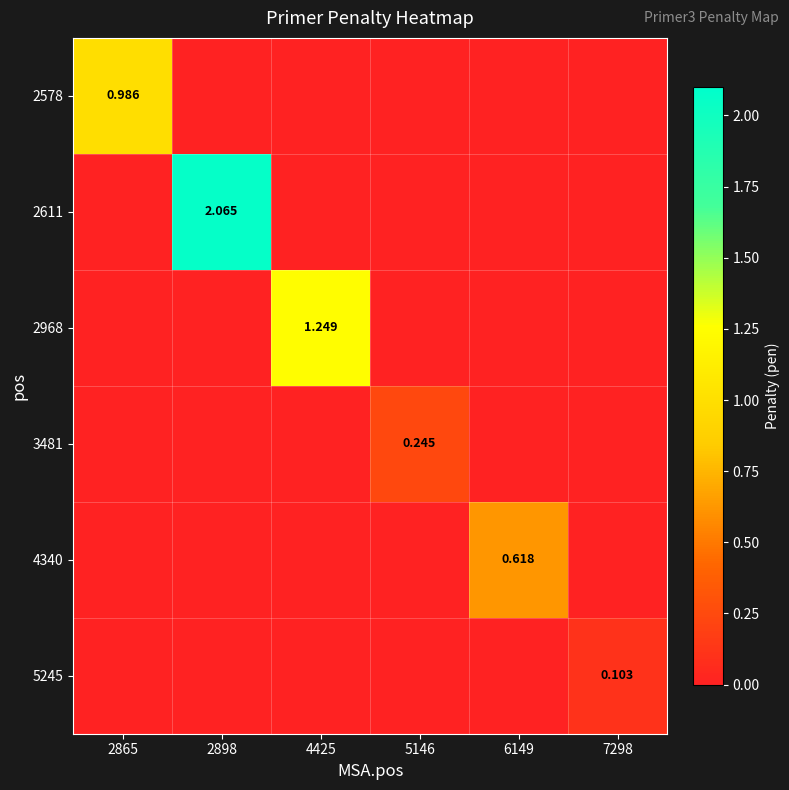

At how many categories does at least one series exceed 1?

2